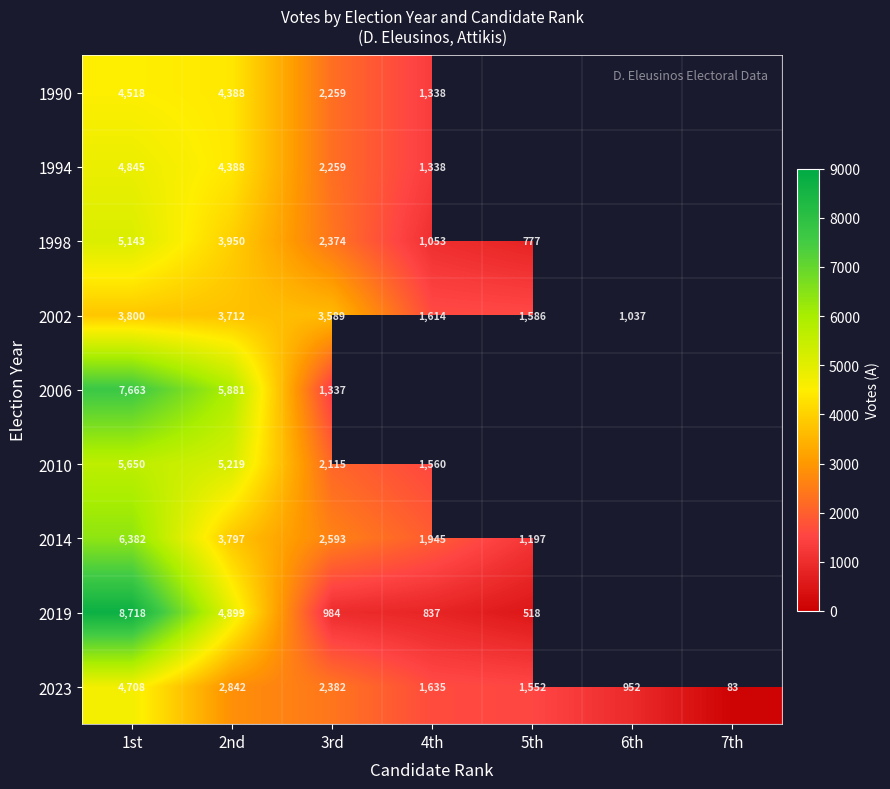

Is the value of 2002 at 5th greater than the value of 1994 at 2nd?

No